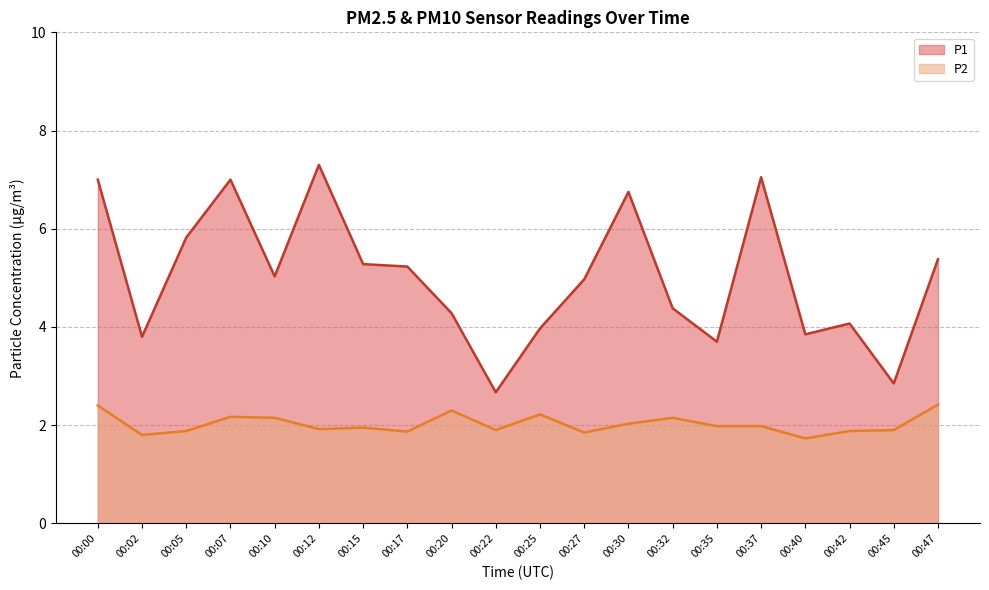

Count the number of data series in this chart.

2